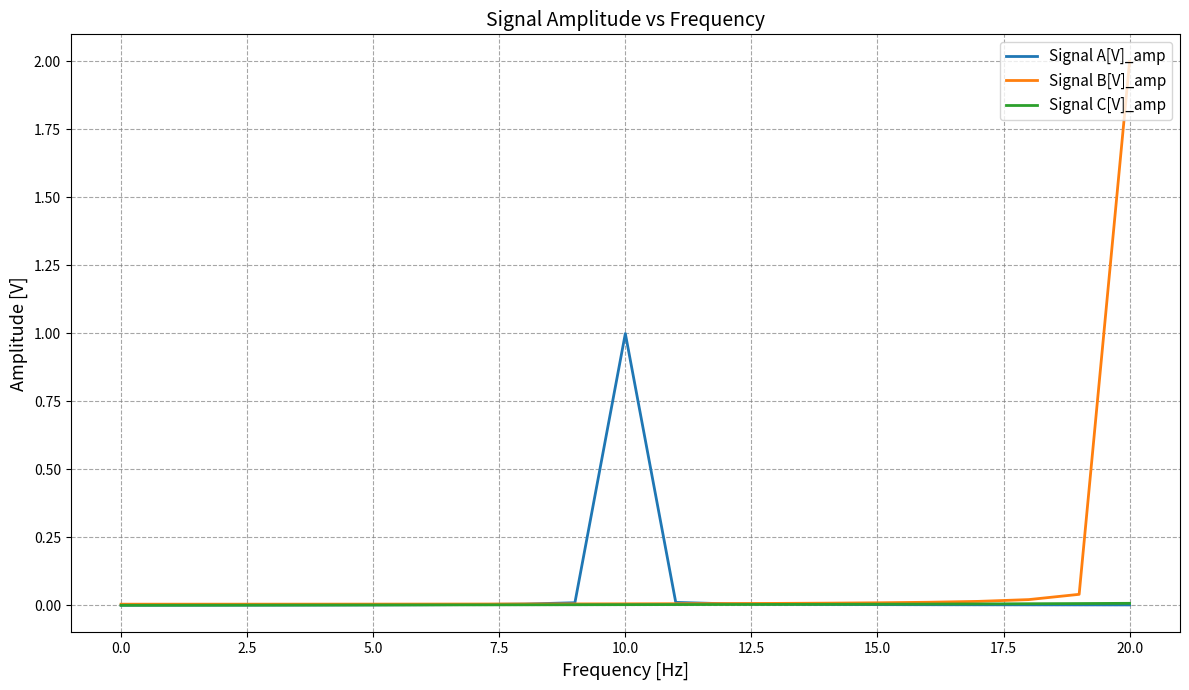

Count the number of categories in the chart.

21